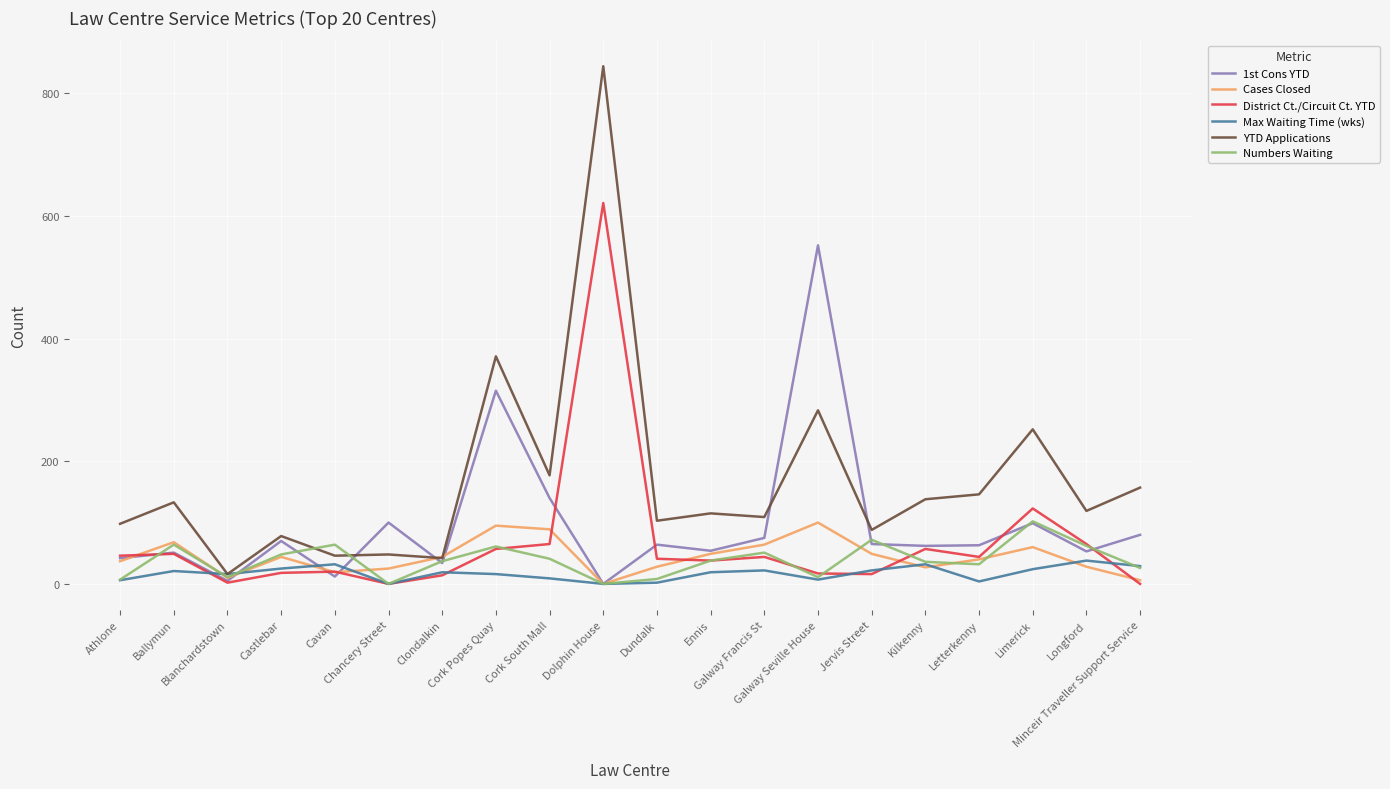

Which series has the largest total across all categories?

YTD Applications